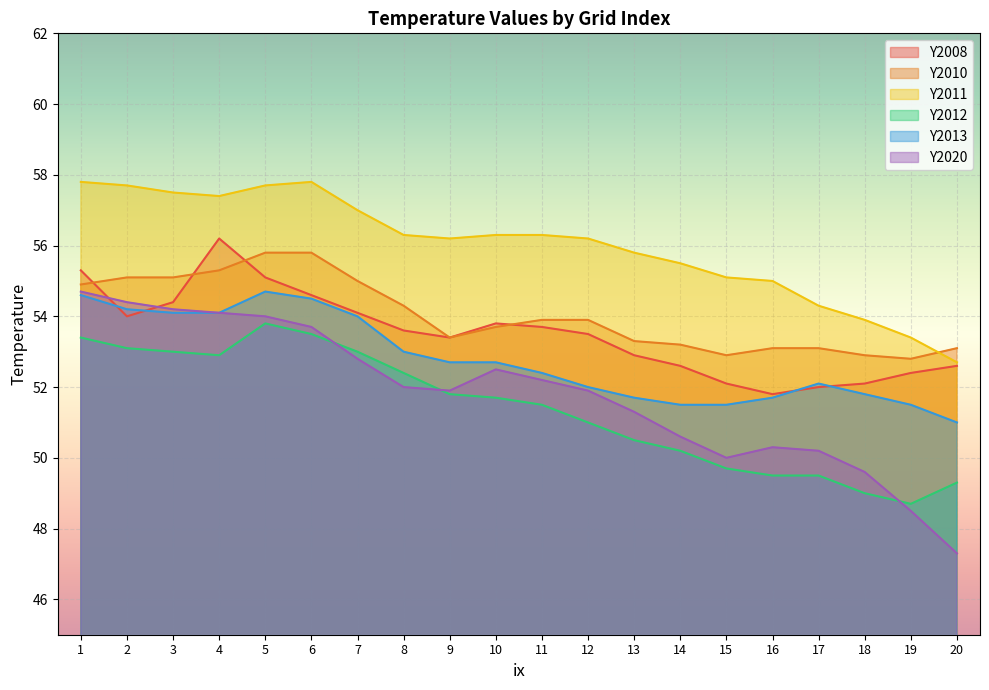

At which label is Y2011 closest to 55?

16